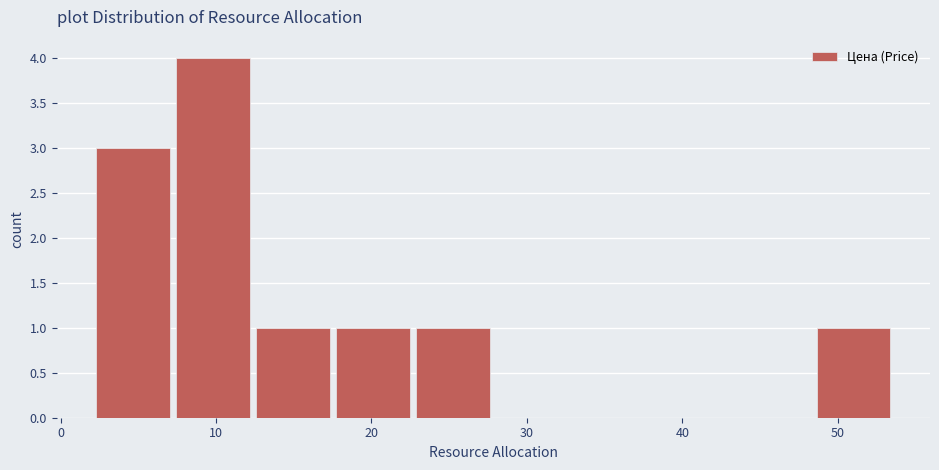

Which range on the x-axis has the tallest bar?

7 to 12